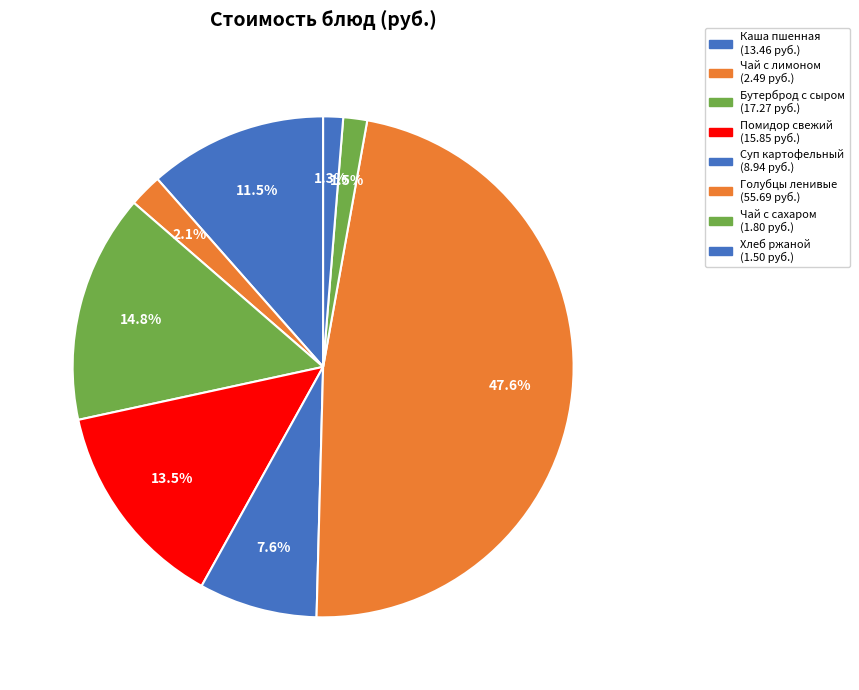

Rank the categories by value from lowest to highest.

Хлеб ржаной, Чай с сахаром, Чай с сахаром и лимоном, Суп картофельный с бобовыми, Каша пшенная жидкая молочная с маслом, Помидор свежий, Бутерброд с сыром, Голубцы ленивые